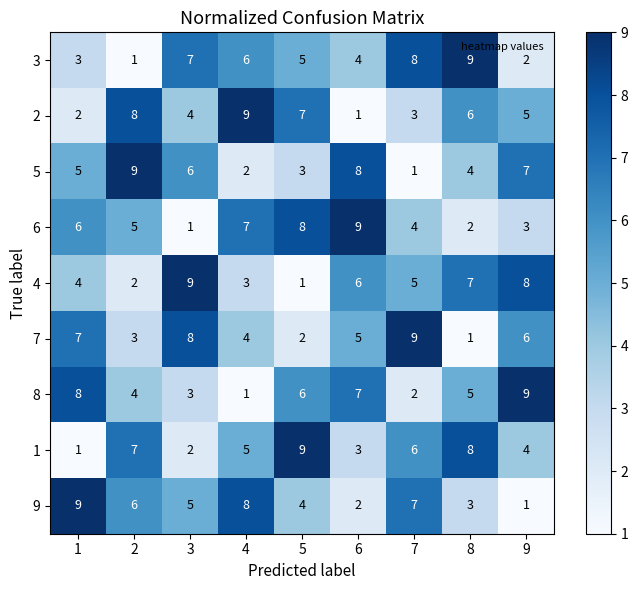

How many 1 values are between 3 and 7?

5